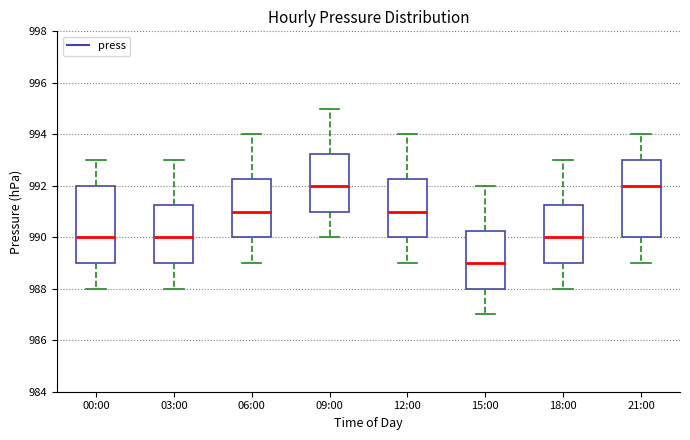

Where is the lower edge of the box for 15:00 on the y-axis? The values are not printed on the chart, so give them approximately, as read against the axis.

988.0